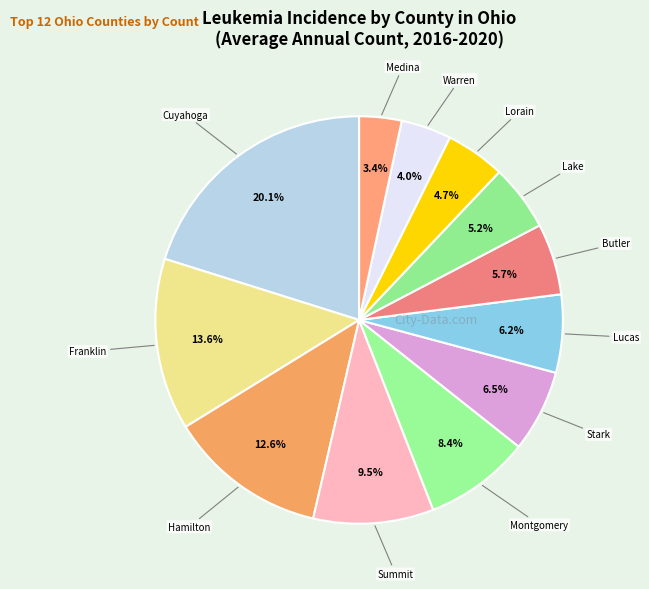

Count the number of slices in the pie.

12